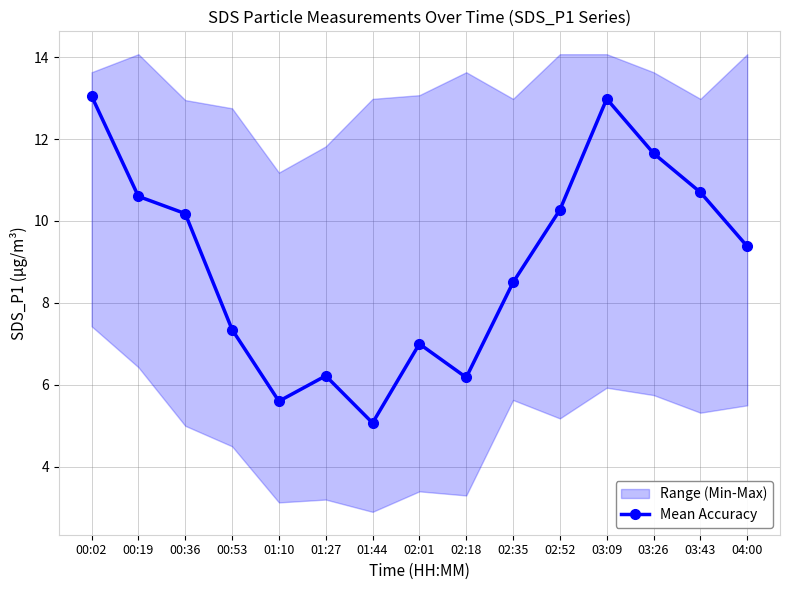

What is the value of the 13th point from the left?

11.7